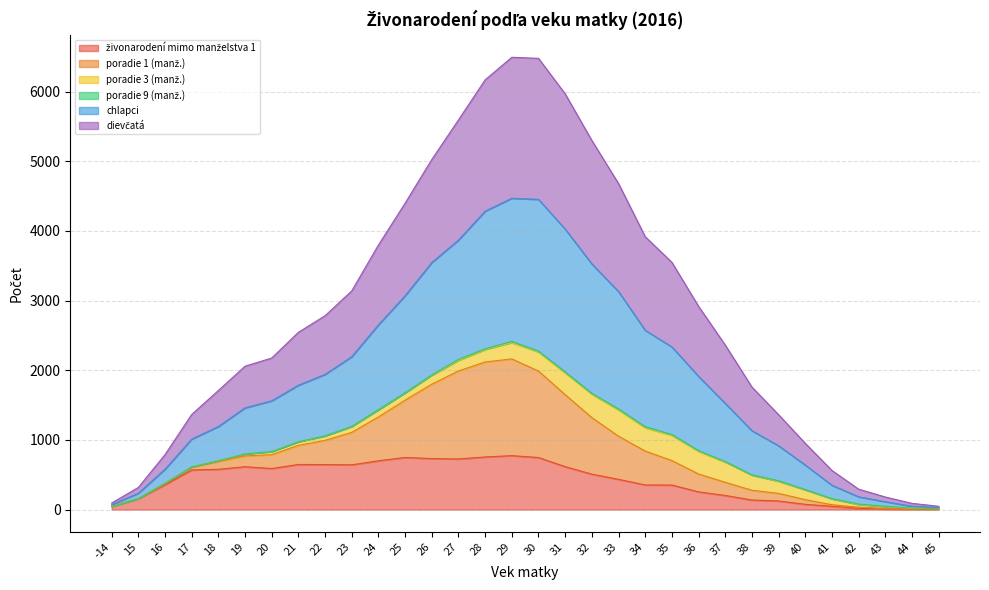

True or false: živonarodení mimo manželstva 1 and chlapci intersect in this chart.

False